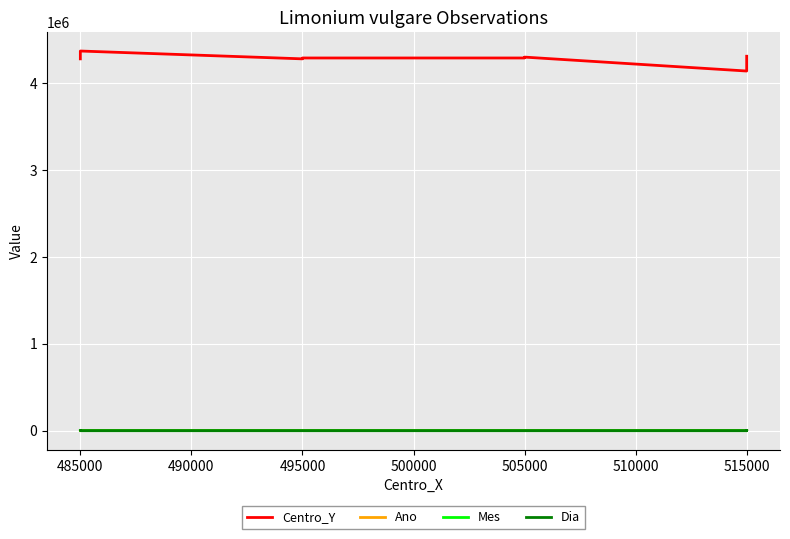

Which series has the largest range (max minus min)?

Centro_Y